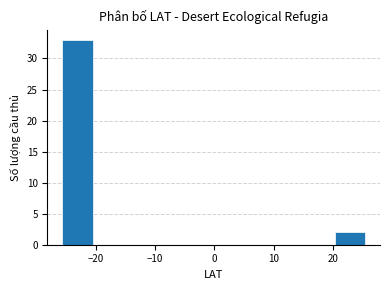

Which range on the x-axis has the tallest bar?

-26 to -20